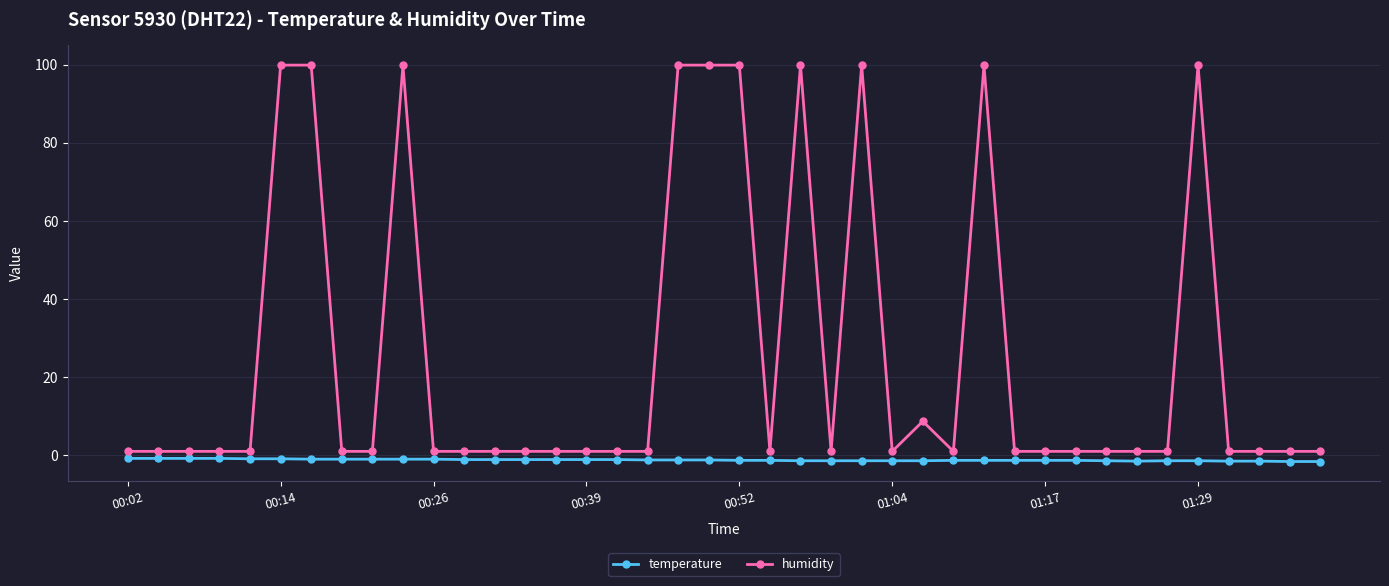

True or false: temperature and humidity cross at least once.

False